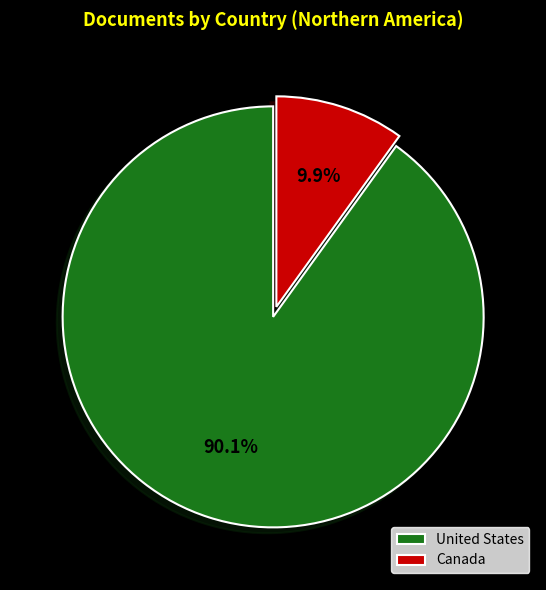

What is the ratio of the value at United States to the value at Canada?

9.1